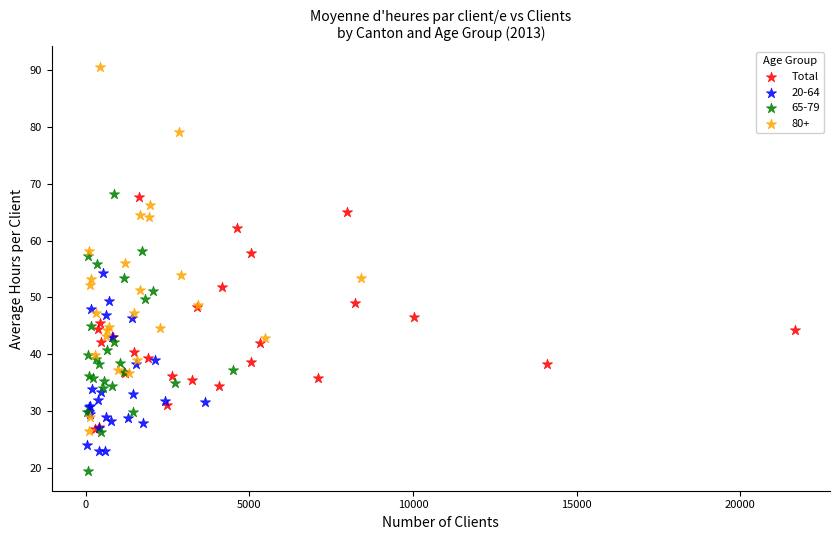

Which series has the largest Y range (max minus min)?

80+